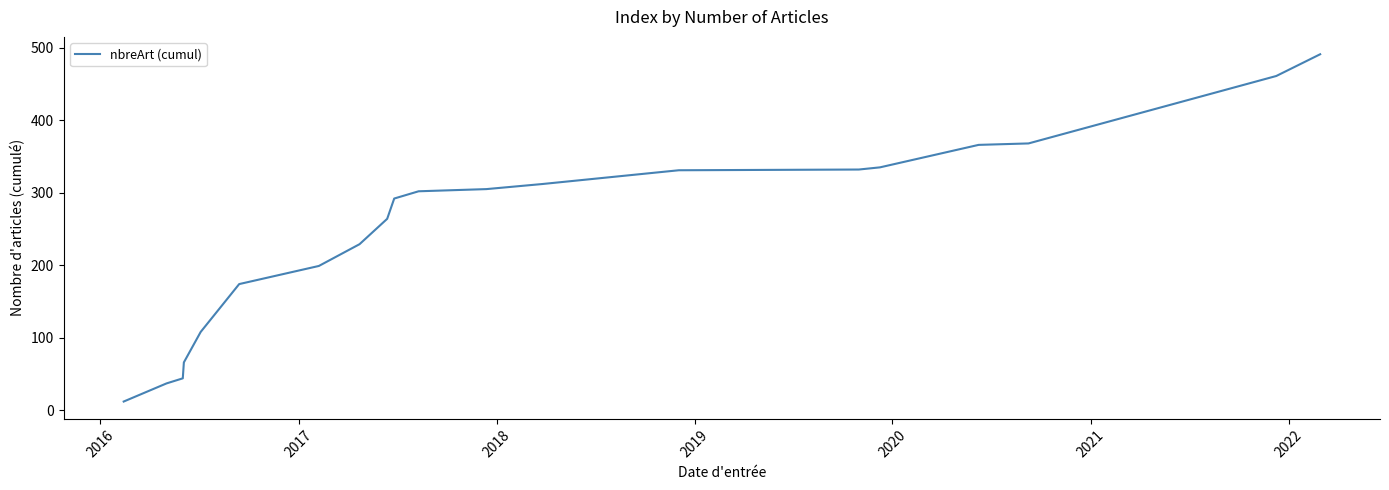

How many categories are shown in the chart?

20